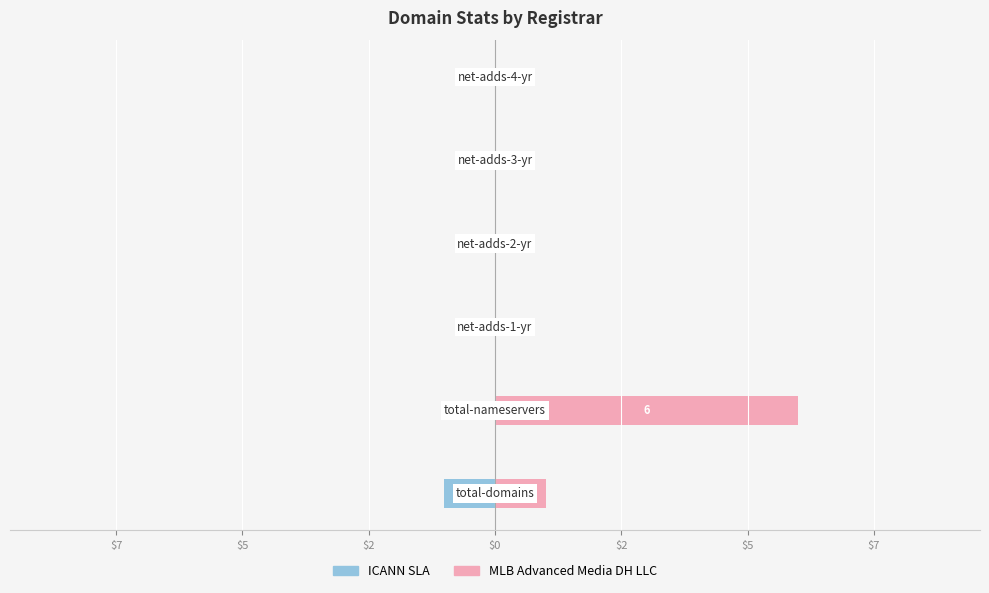

Rank the series by their maximum value, from highest to lowest.

MLB Advanced Media DH LLC, ICANN SLA